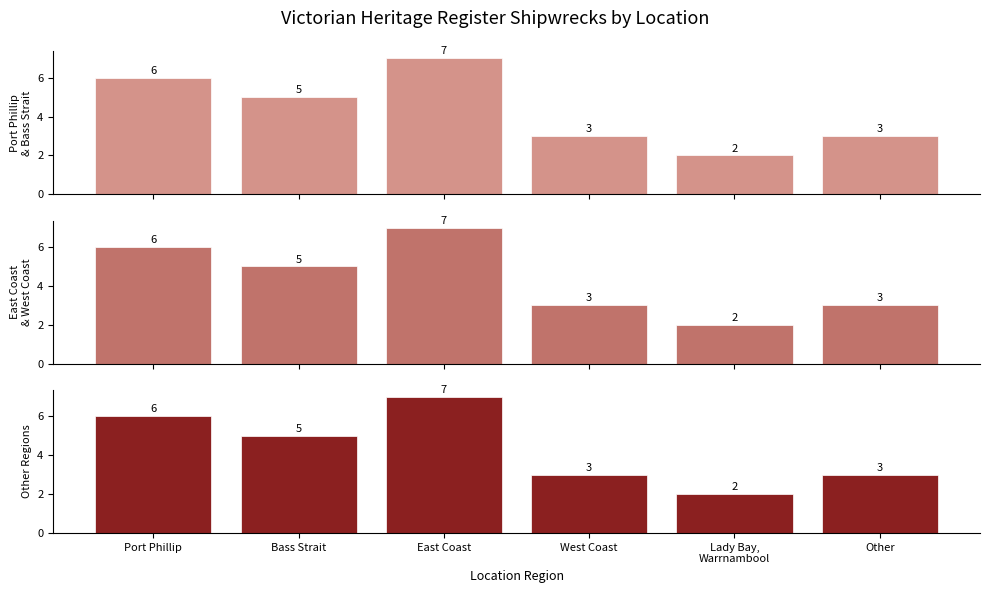

What is the value of the Port Phillip
& Bass Strait bar at the 5th from the left?

2